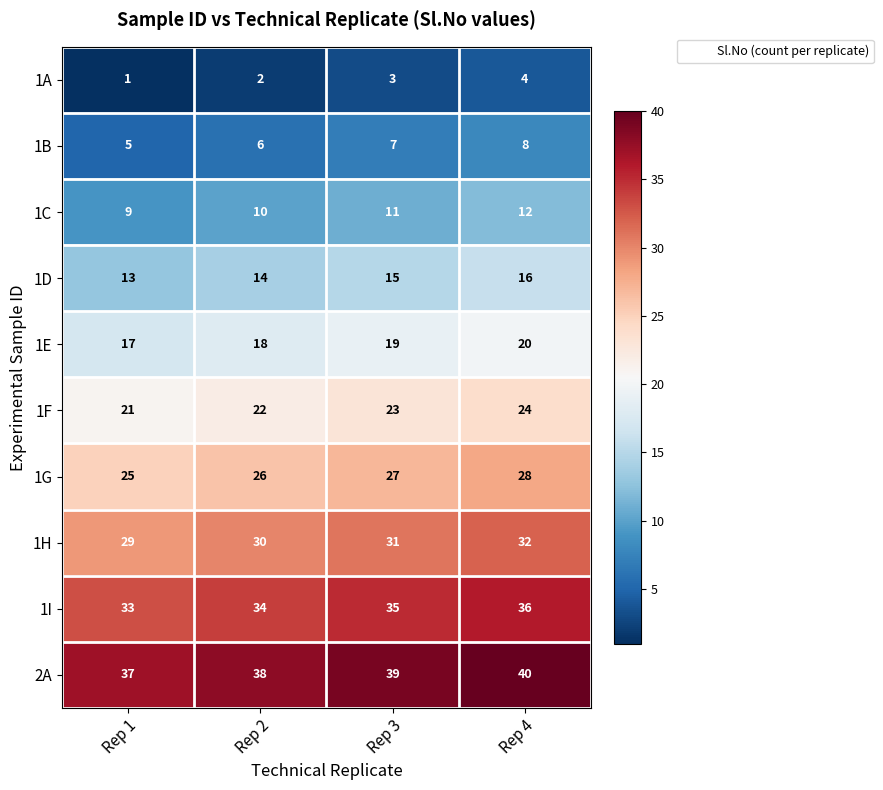

True or false: 1I has a value of 12 at Rep 4.

False